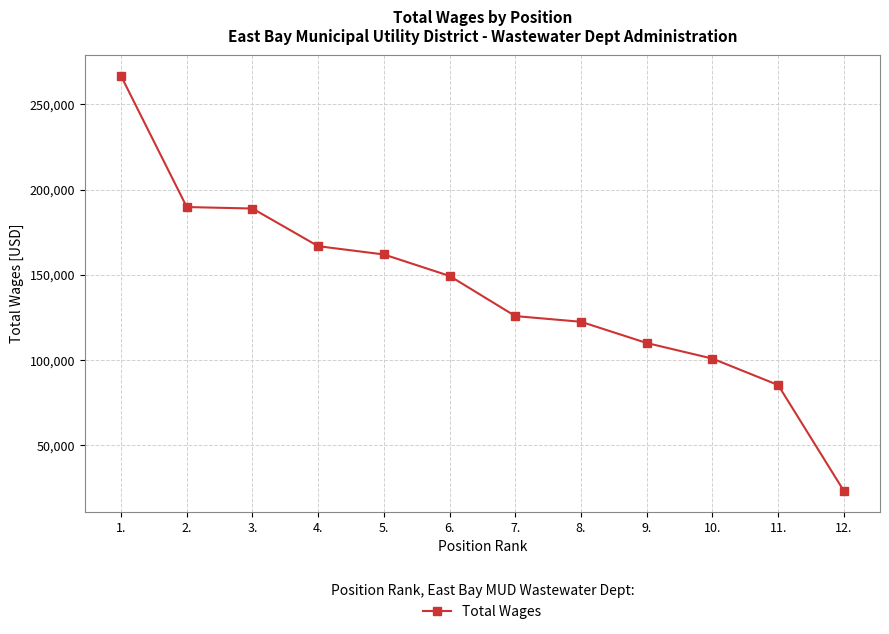

How many data points does each series have?

12